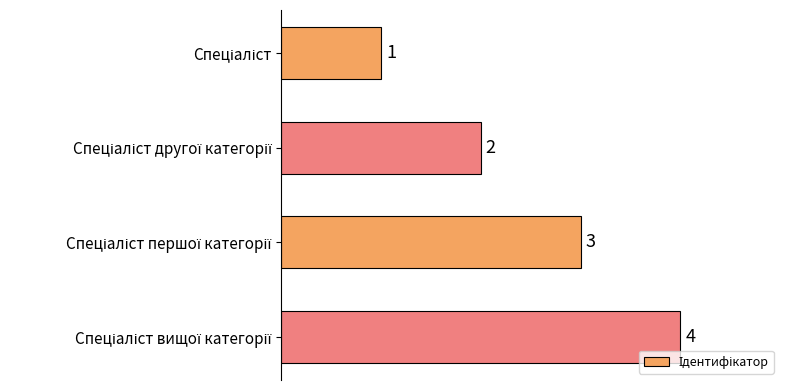

What is the maximum value shown in the chart?

4